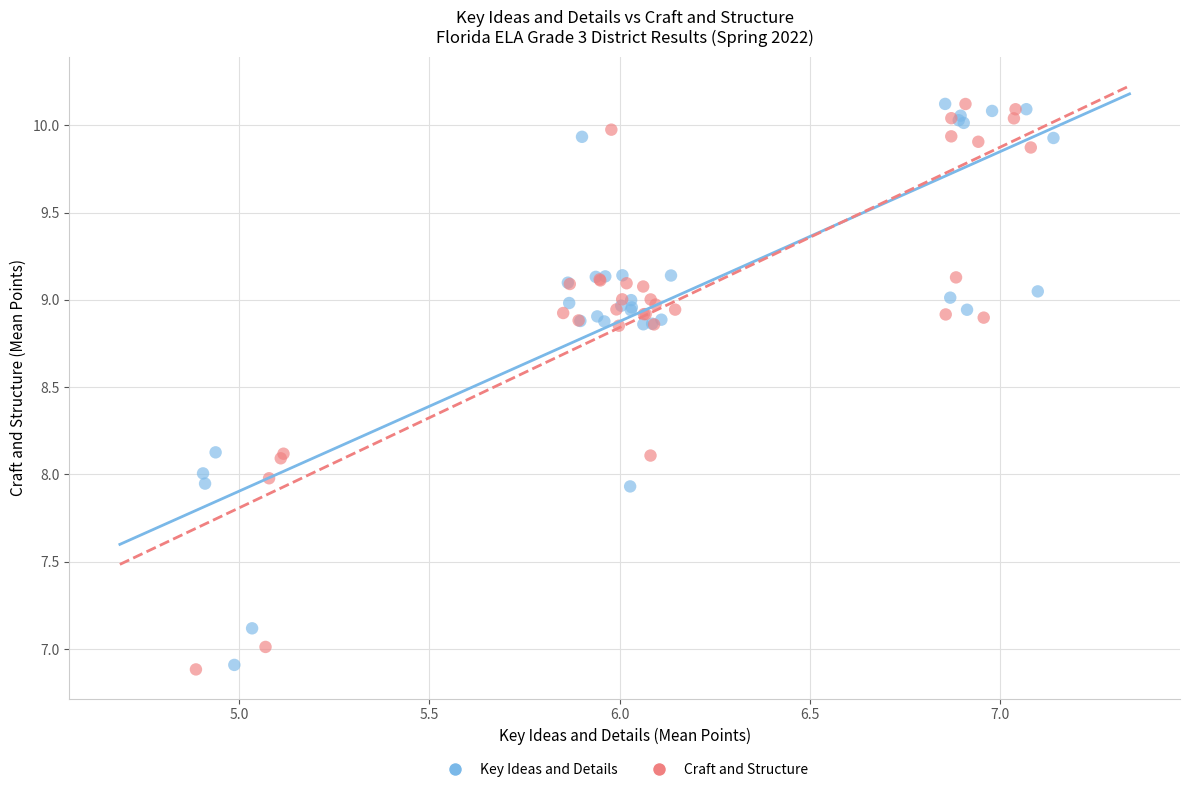

What are all the series names shown in the legend?

Key Ideas and Details, Craft and Structure